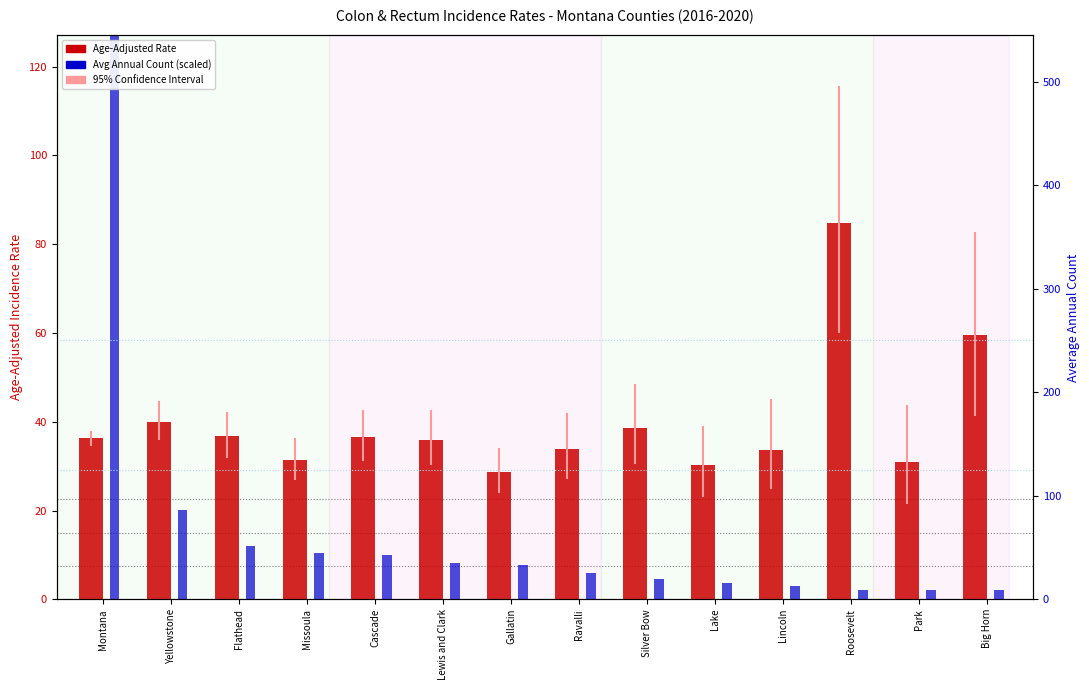

List the series in order of their overall mean, highest first.

Age-Adjusted Rate, Avg Annual Count (scaled)